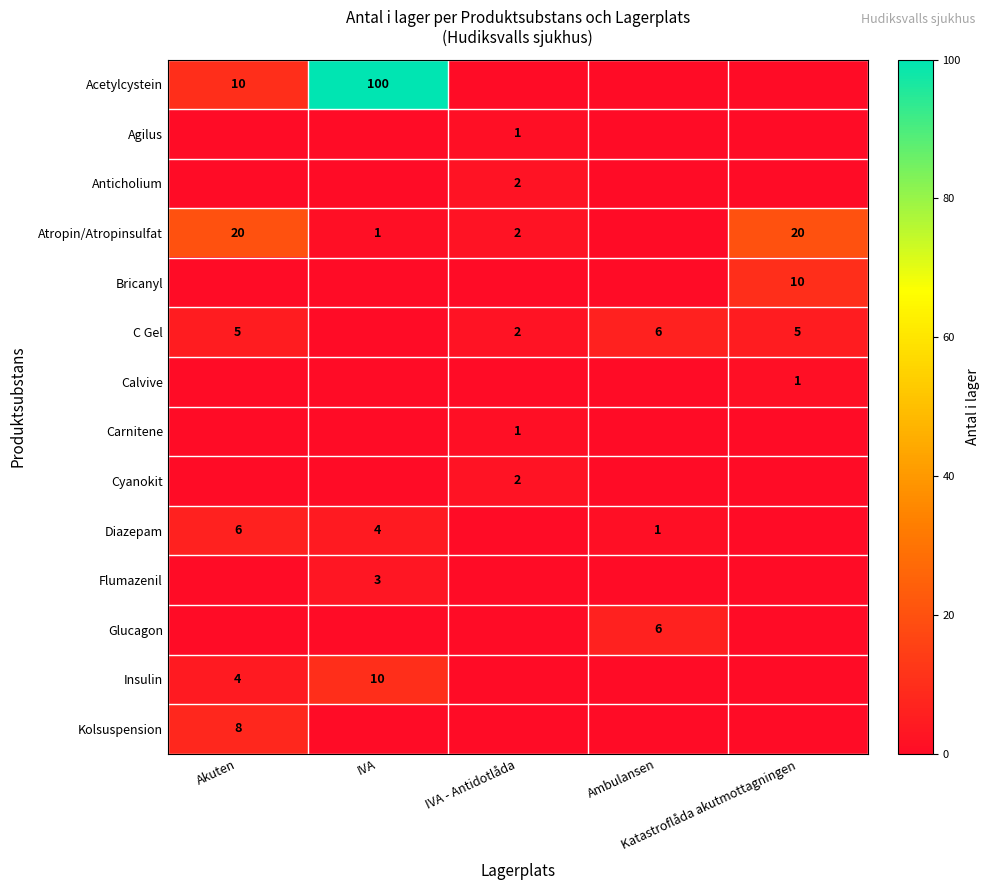

How many values in the Diazepam series exceed 1?

2